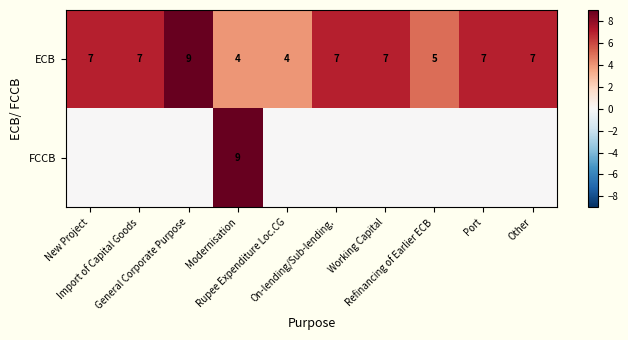

What is the difference between the maximum and minimum values in the ECB series?

5